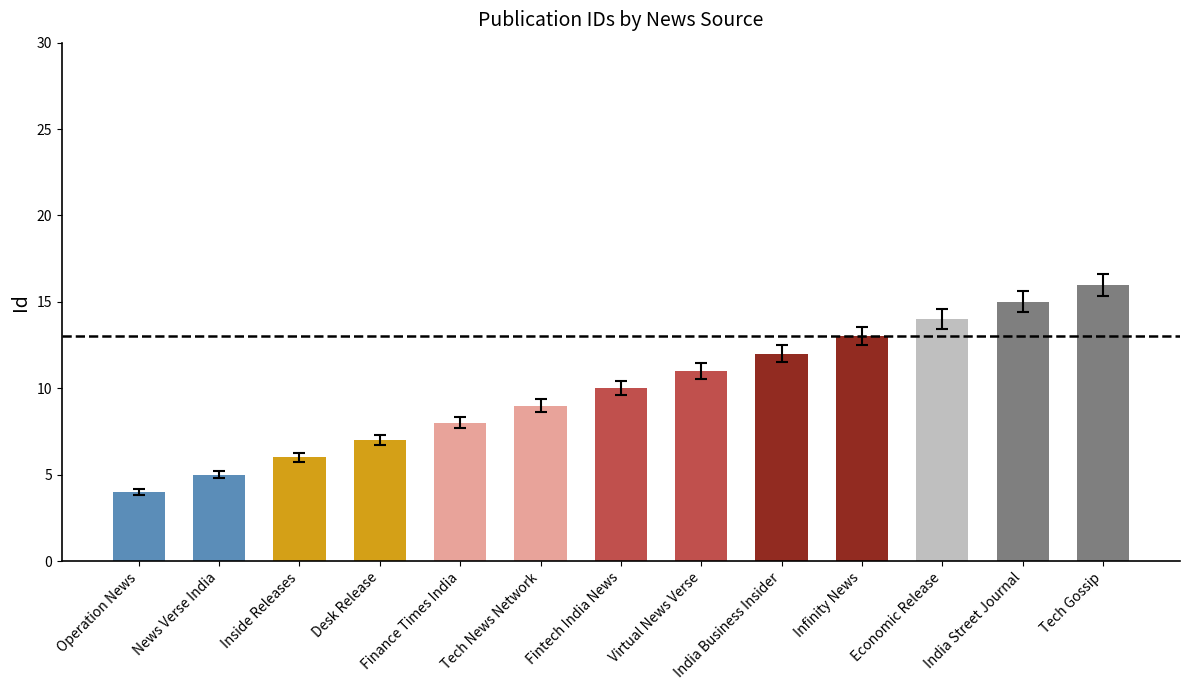

What is the label of the 3rd bar from the left?

Inside Releases